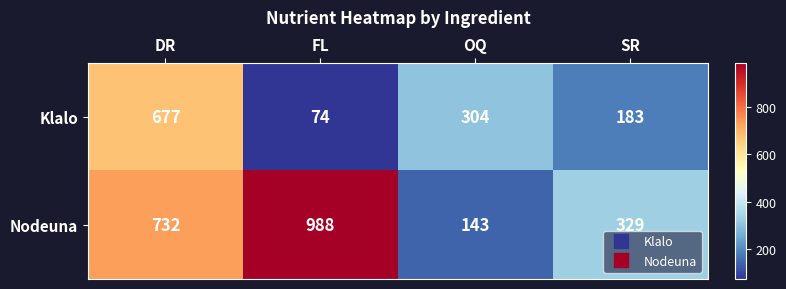

At how many categories does at least one series exceed 82?

4